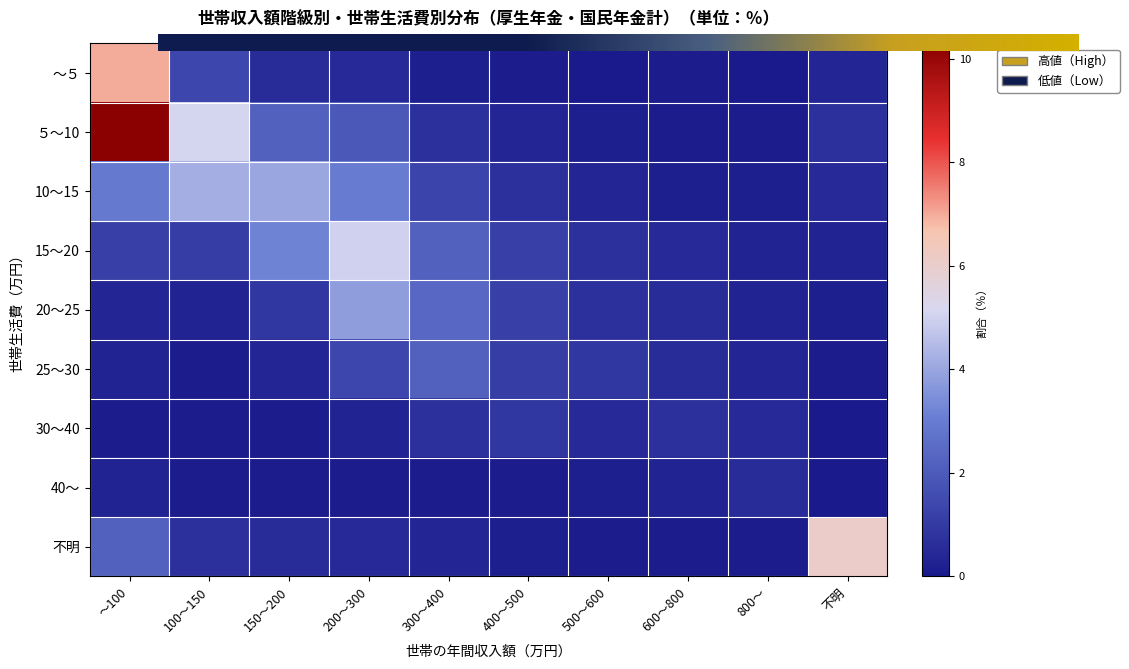

Which category has the lowest value in the ～５ series?

500～600